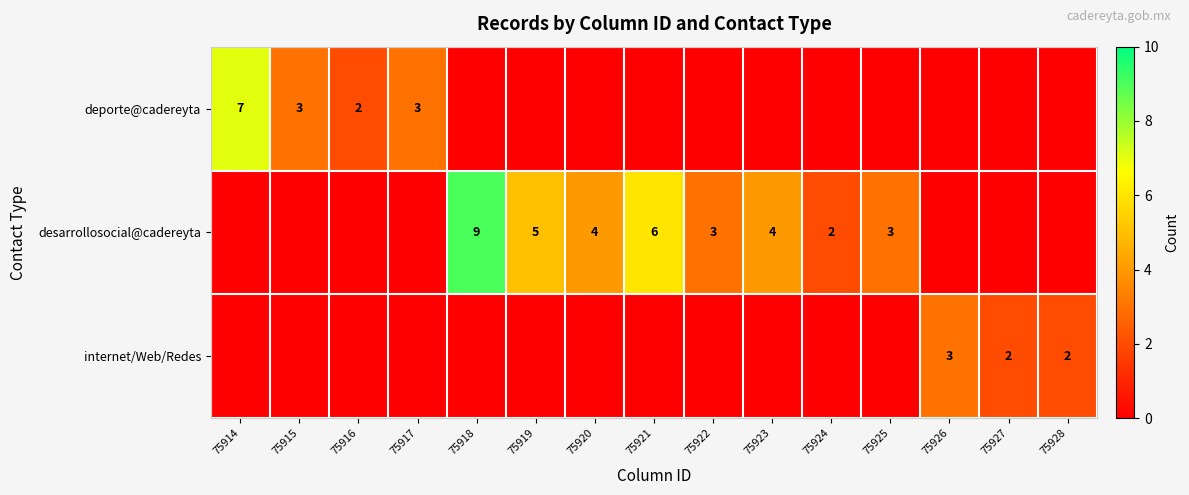

Is it true that deporte@cadereyta equals 3 at 75917?

True